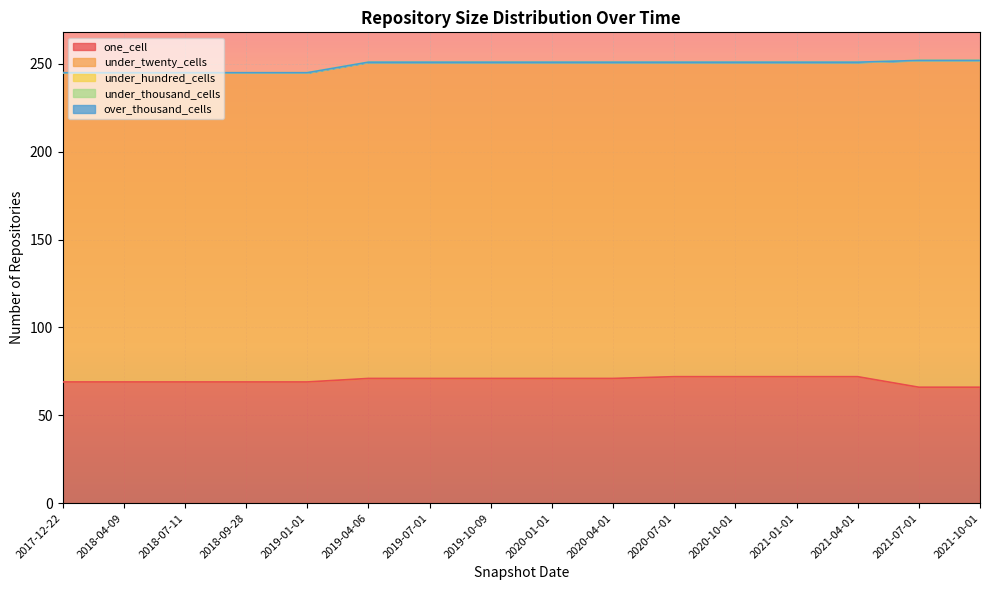

What is the sum of the one_cell values at 2020-07-01 and 2017-12-22?

141